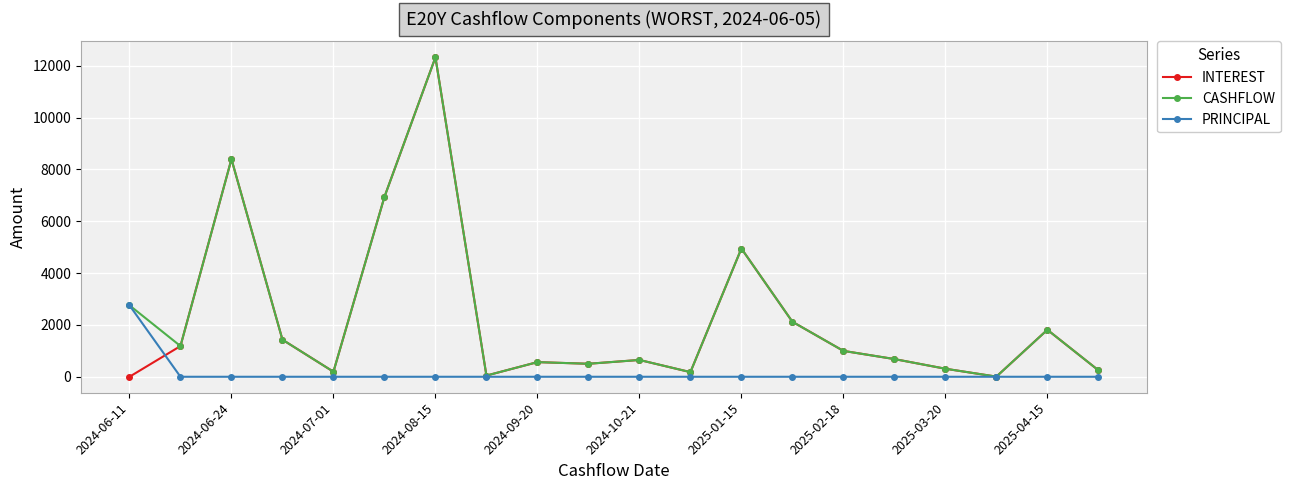

True or false: INTEREST has more than 1 interior local peaks.

True